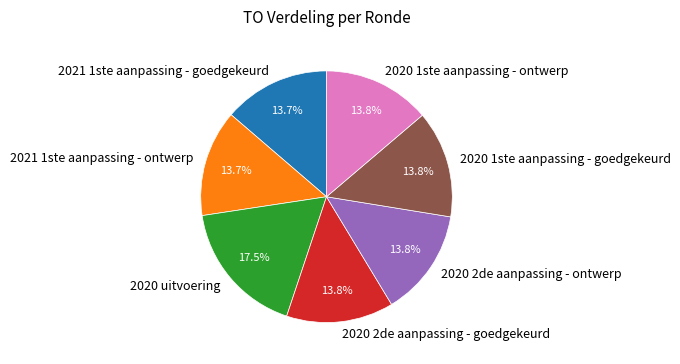

Does any single category account for the majority?

No